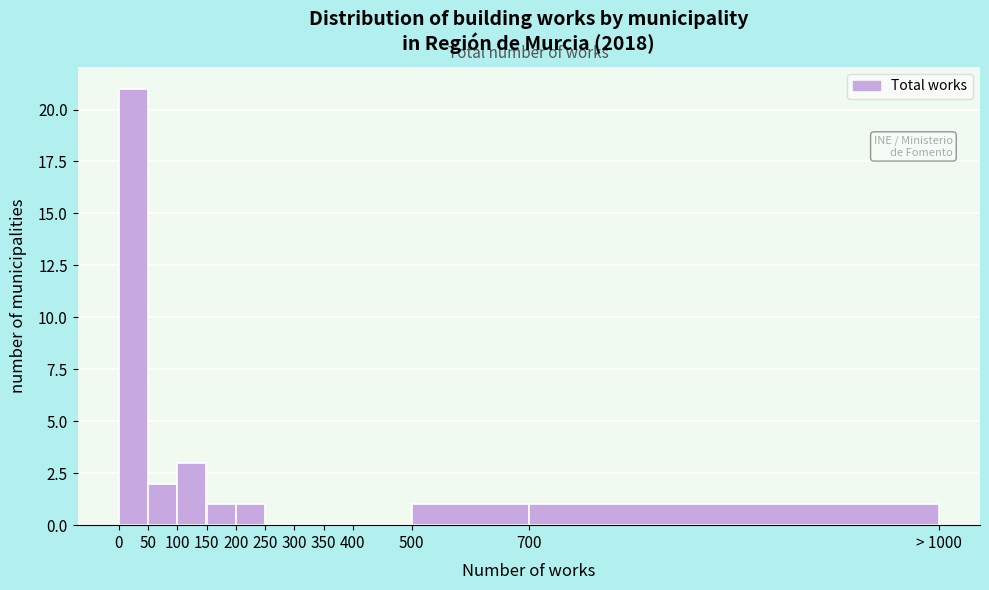

Reading left to right, extract all data points from this chart.

0=21	50=2	100=3	150=1	200=1	250=0	300=0	350=0	400=0	500=1	700=1